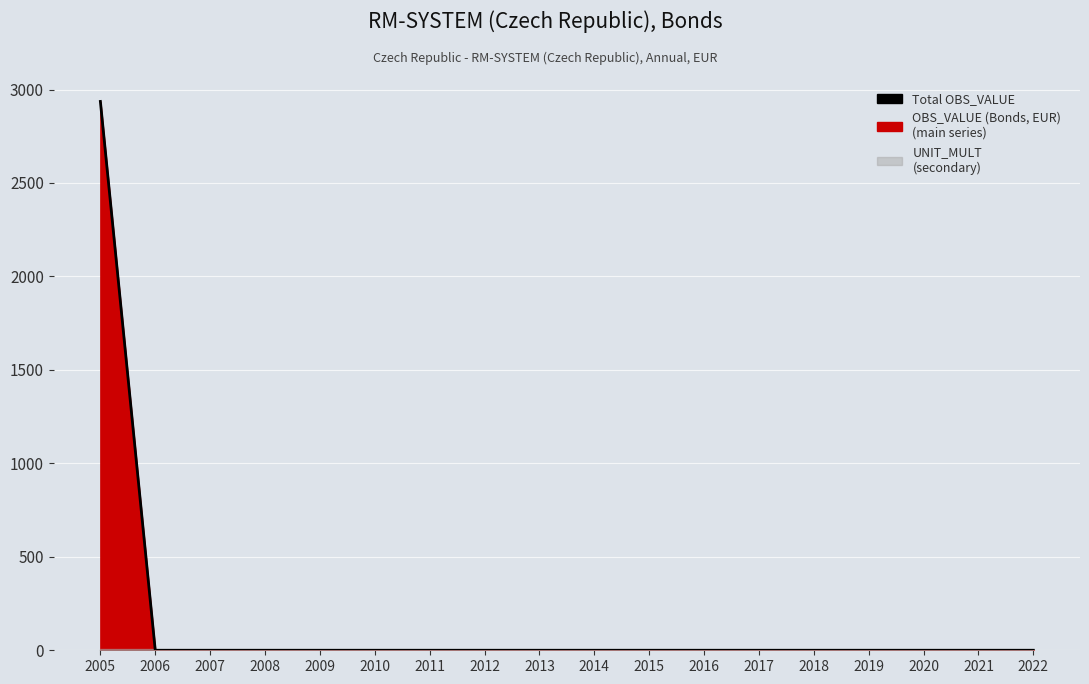

The chart shows a value of 0.0 at 2009. True or false?

True